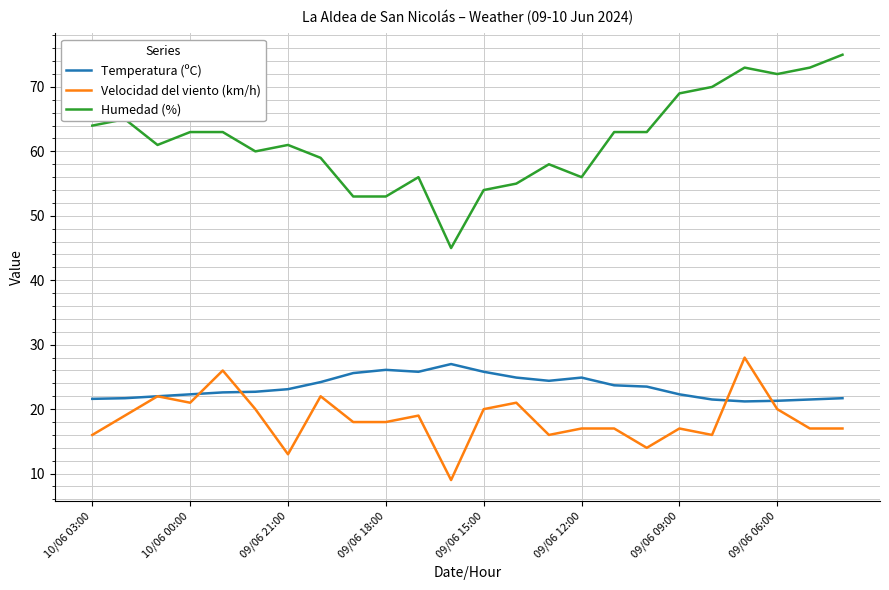

Which series has the largest total across all categories?

Humedad (%)